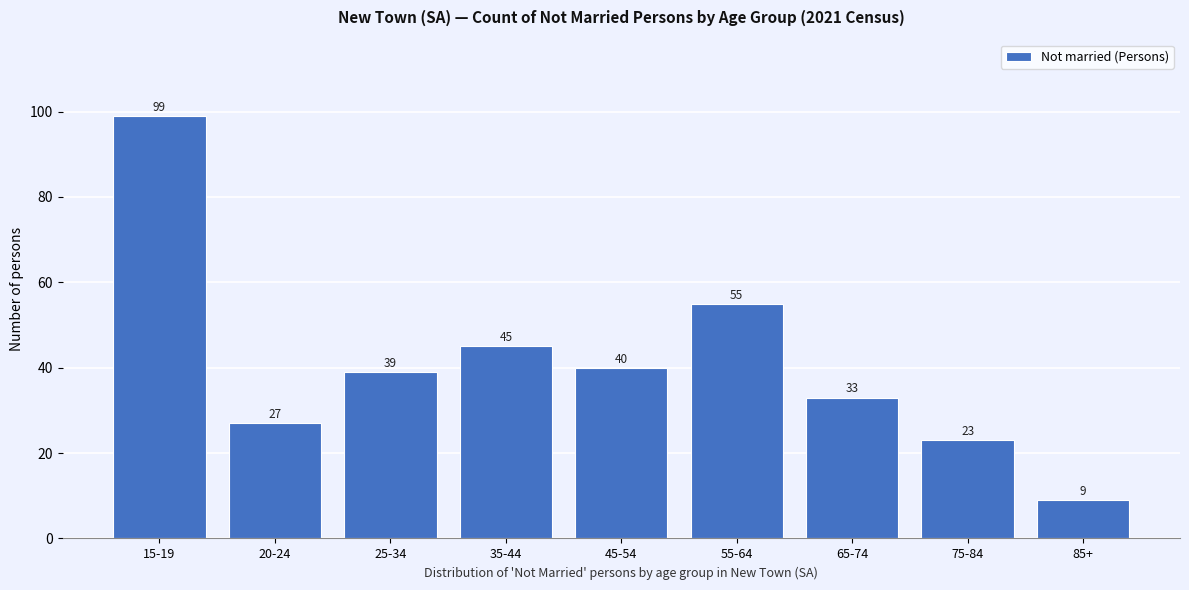

Reading left to right, transcribe all the data shown in this chart.

99	27	39	45	40	55	33	23	9